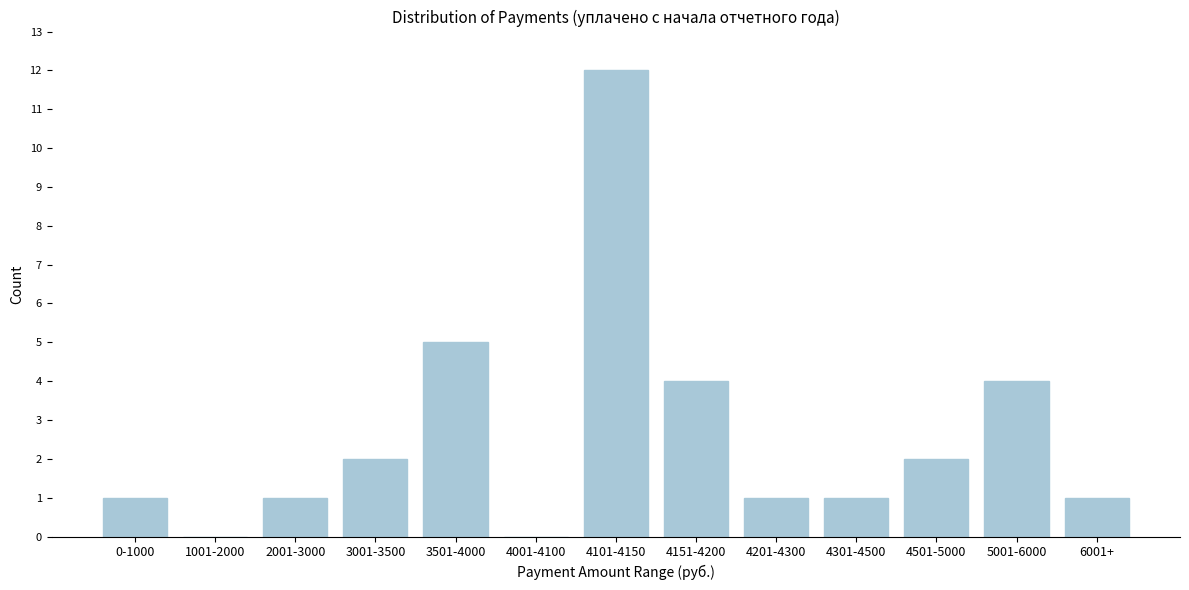

Reading left to right, what are all the values shown in this chart?

0-1000=1	1001-2000=0	2001-3000=1	3001-3500=2	3501-4000=5	4001-4100=0	4101-4150=12	4151-4200=4	4201-4300=1	4301-4500=1	4501-5000=2	5001-6000=4	6001+=1